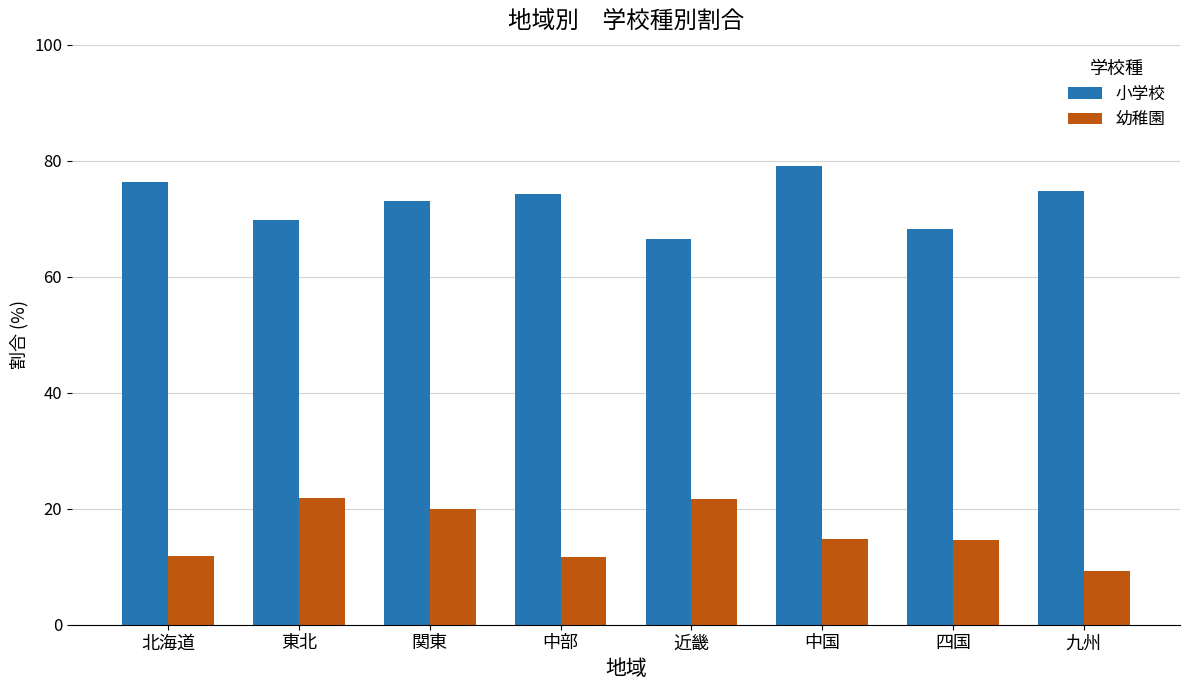

The value of 小学校 at 東北 is 69.8. True or false?

True